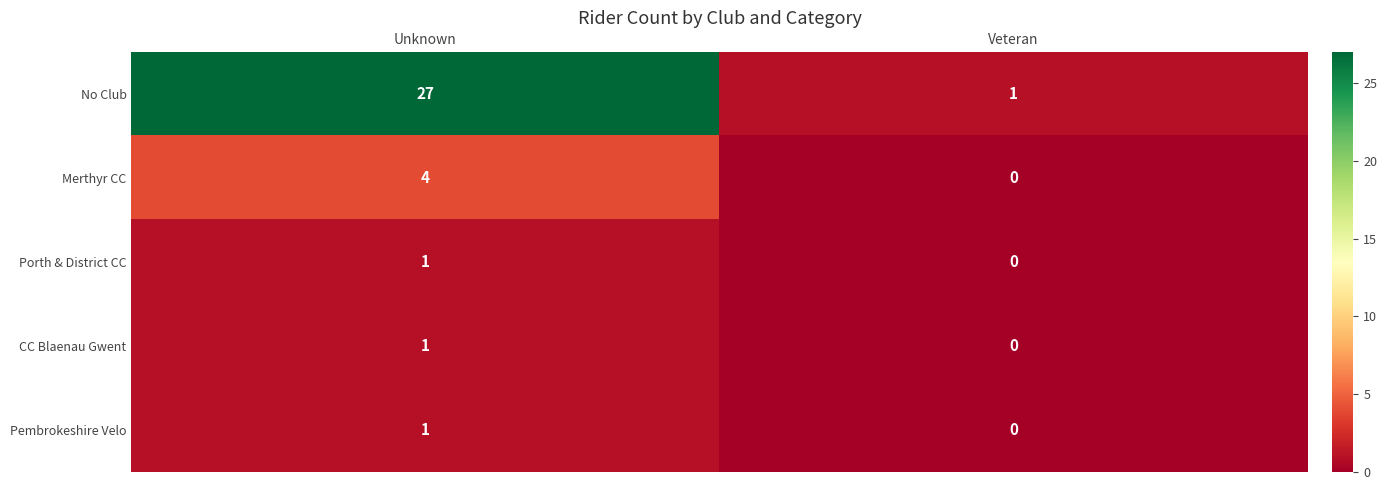

What is the maximum value shown in the chart?

27